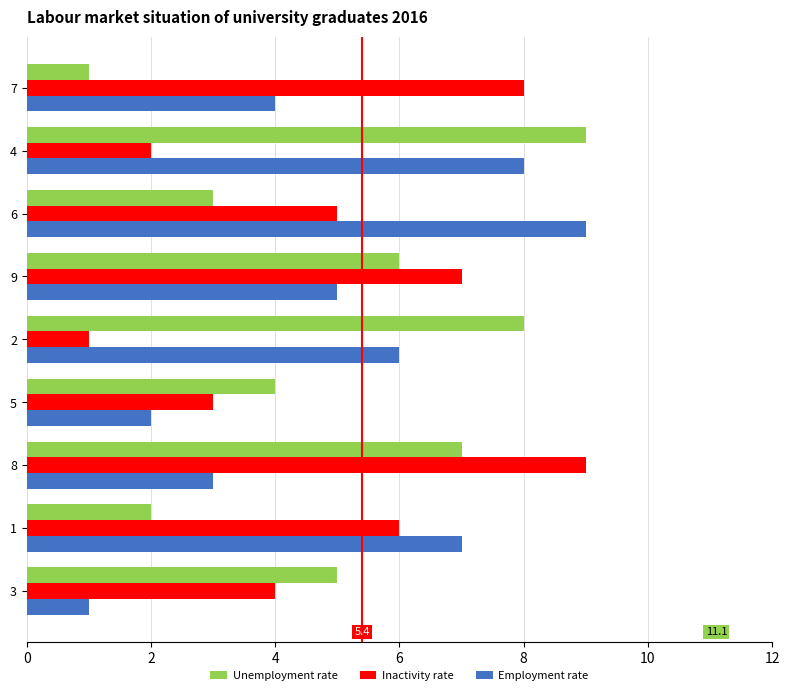

Which series changed the most between 7 and 5?

Inactivity rate